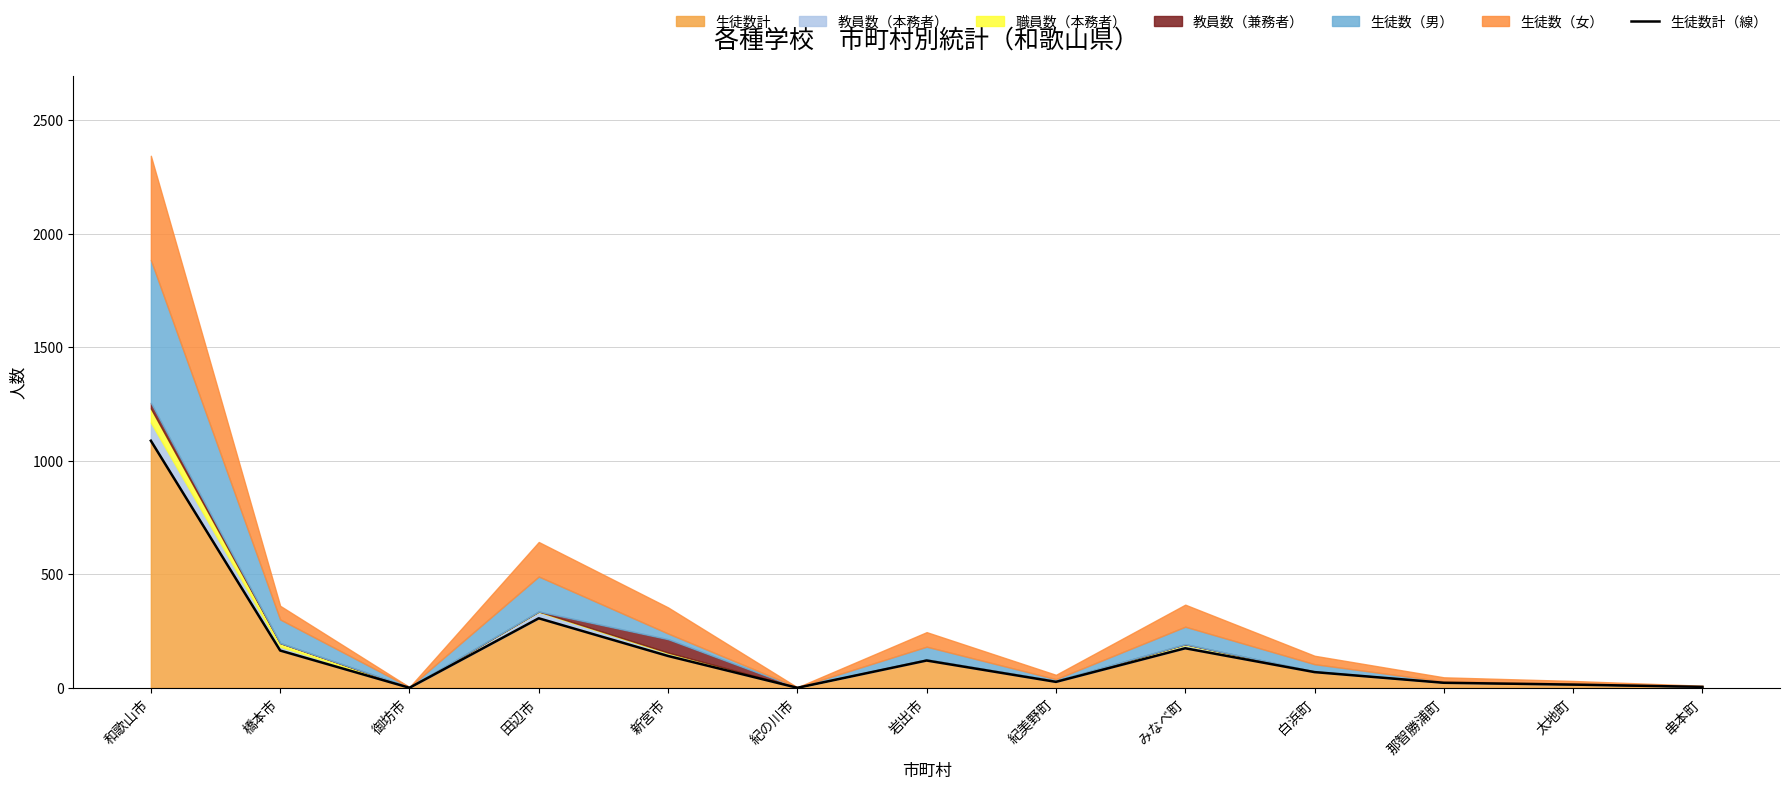

At which label does the data first exceed 69?

和歌山市